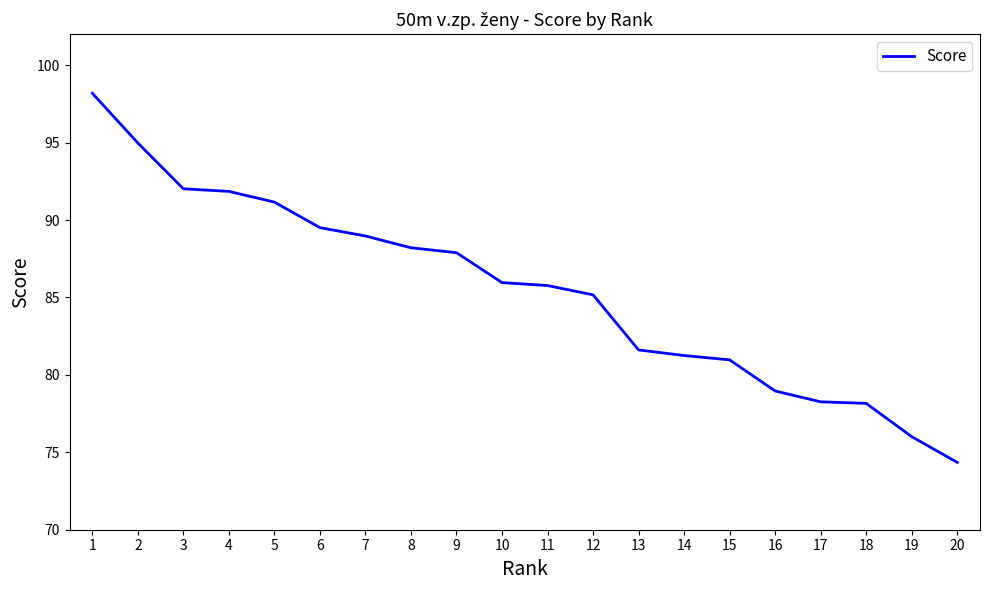

What is the difference between the maximum and minimum values?

23.8